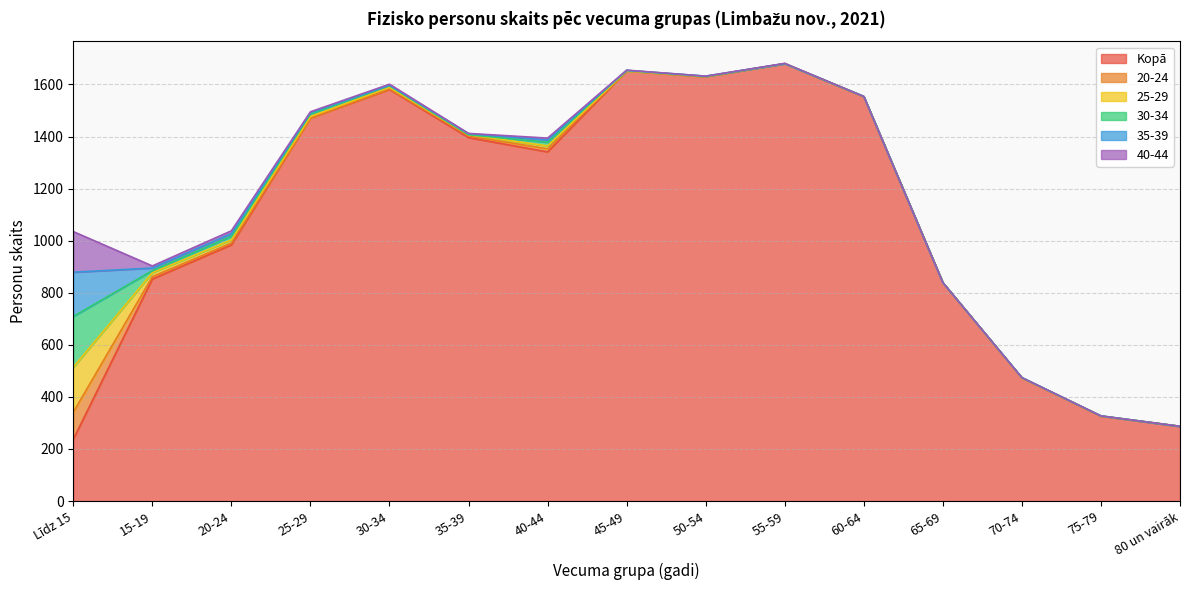

What is the average value of the 20-24 series?

9